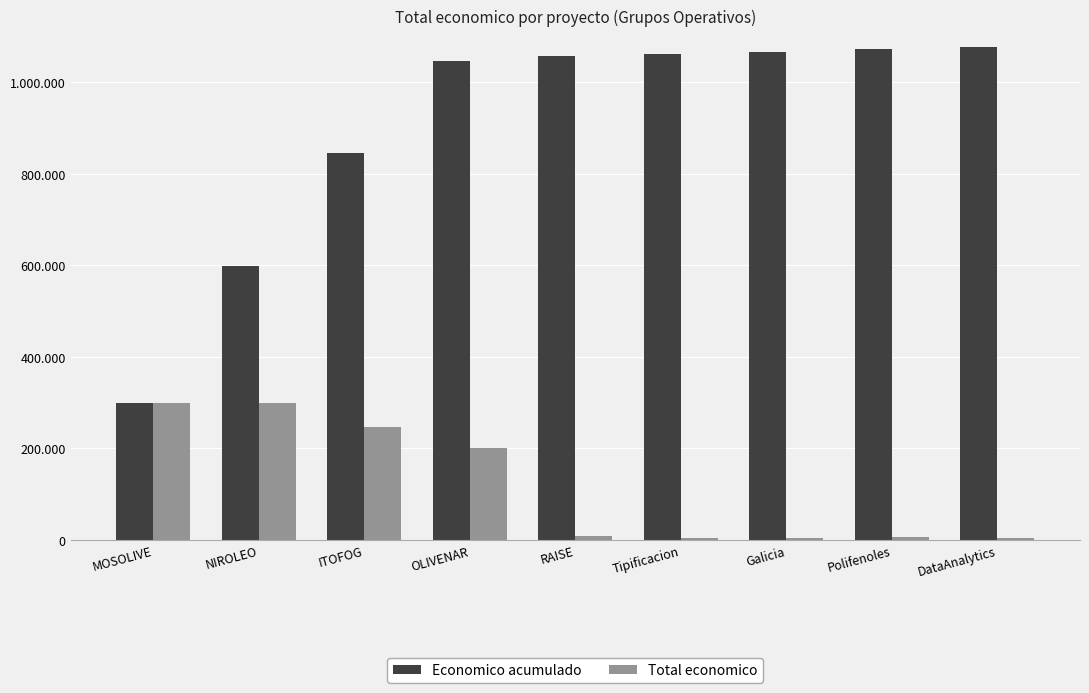

What are all the series names shown in the legend?

Economico acumulado, Total economico